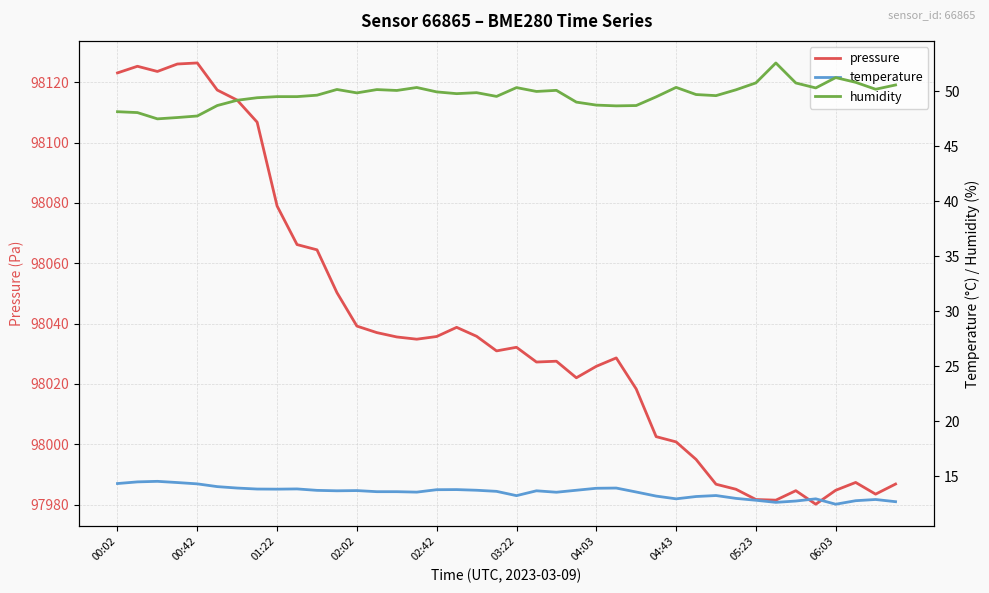

What is the difference between the humidity values at 30 and 27?

0.1